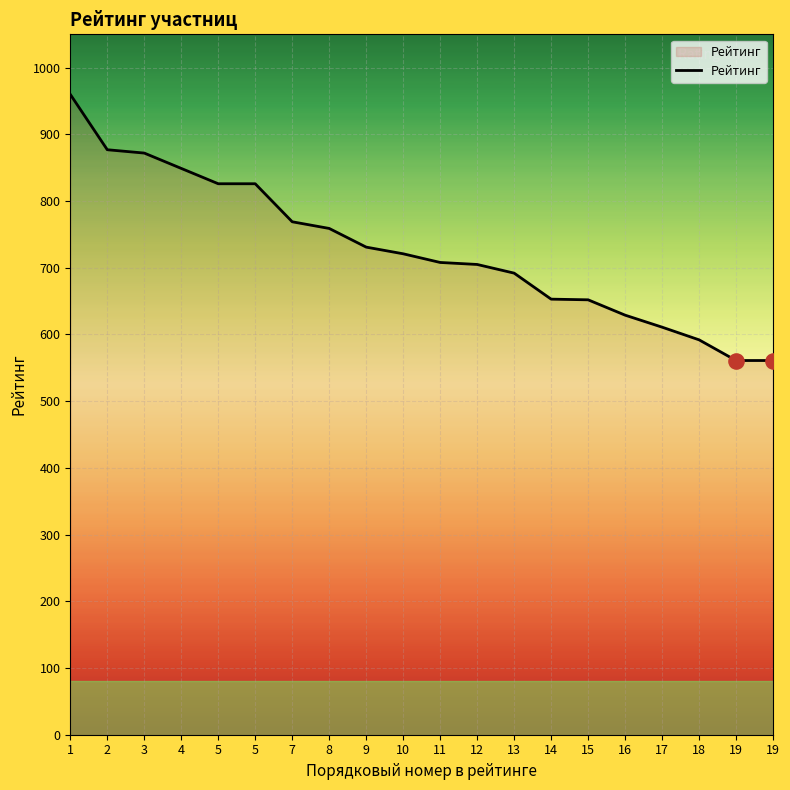

Which has a higher value, 5 or 13?

5